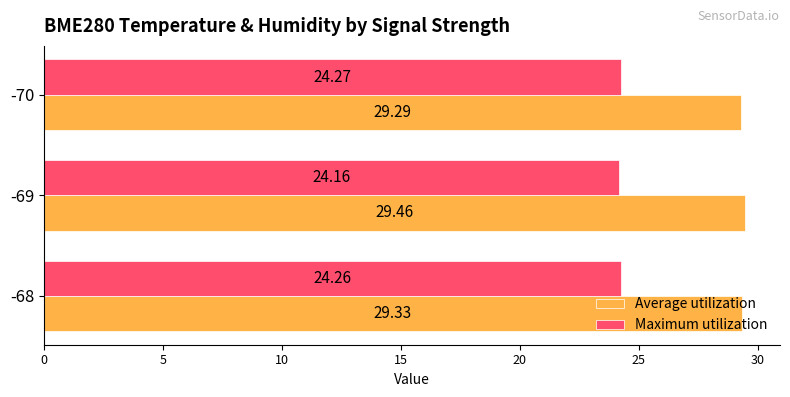

Which series has the largest range (max minus min)?

Average utilization